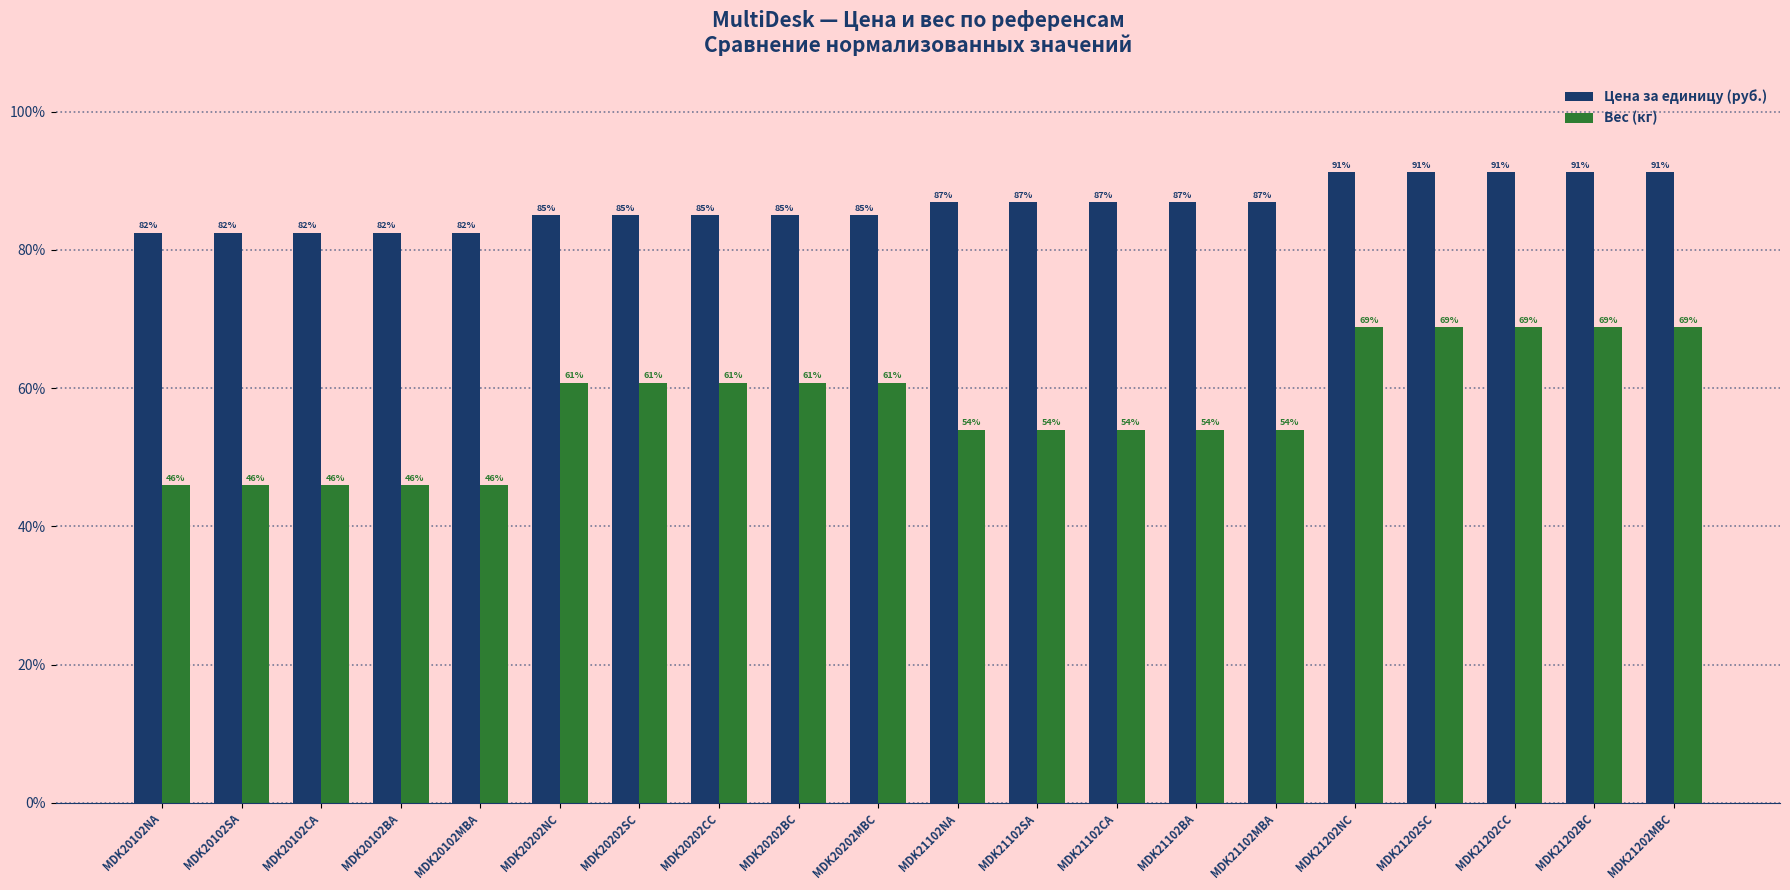

The Вес (кг) series shows 102.9 at MDK21202MBC. True or false?

False